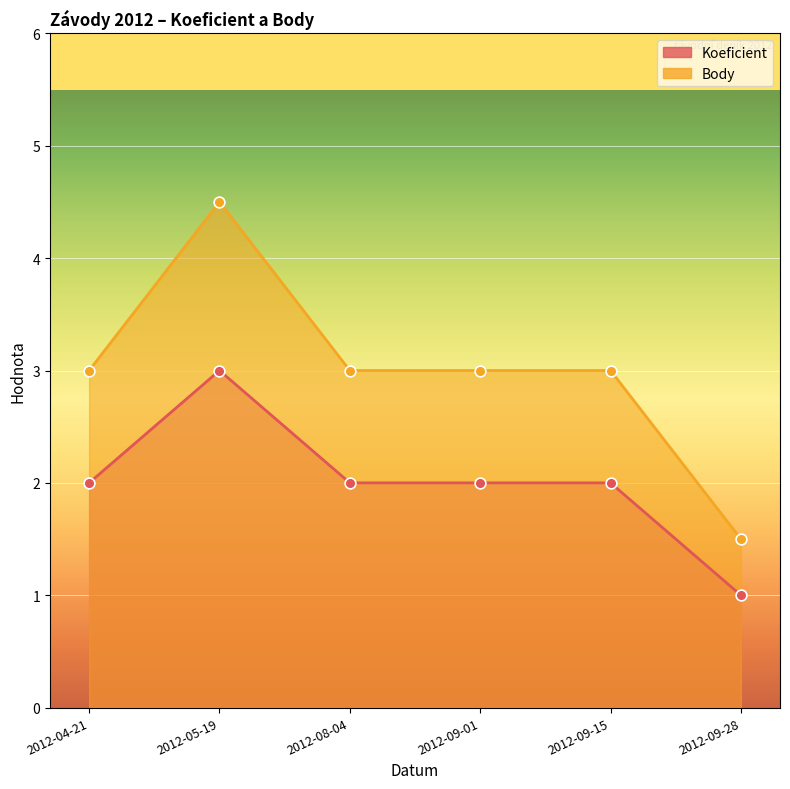

What are all the series names shown in the legend?

Koeficient, Body